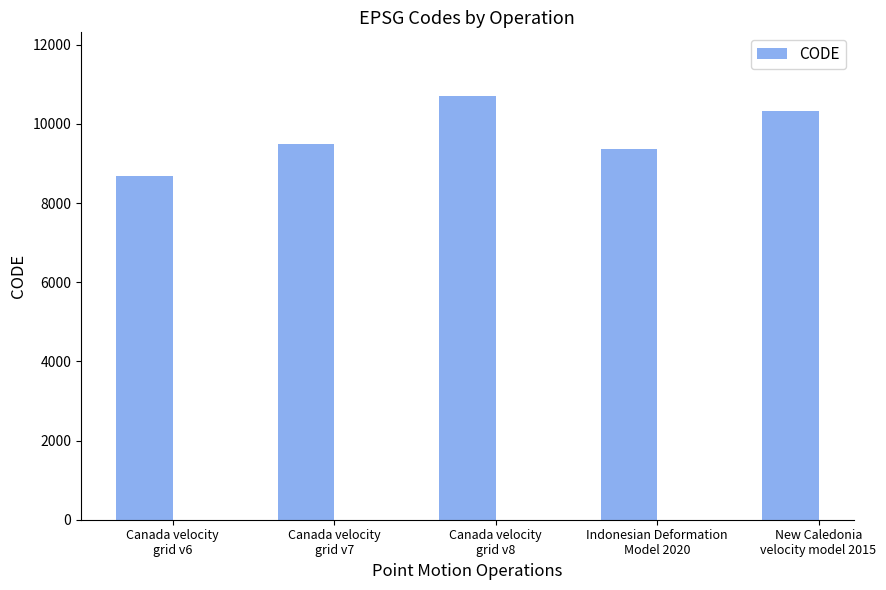

What is the ratio of the value at Canada velocity
grid v6 to the value at New Caledonia
velocity model 2015?

0.8